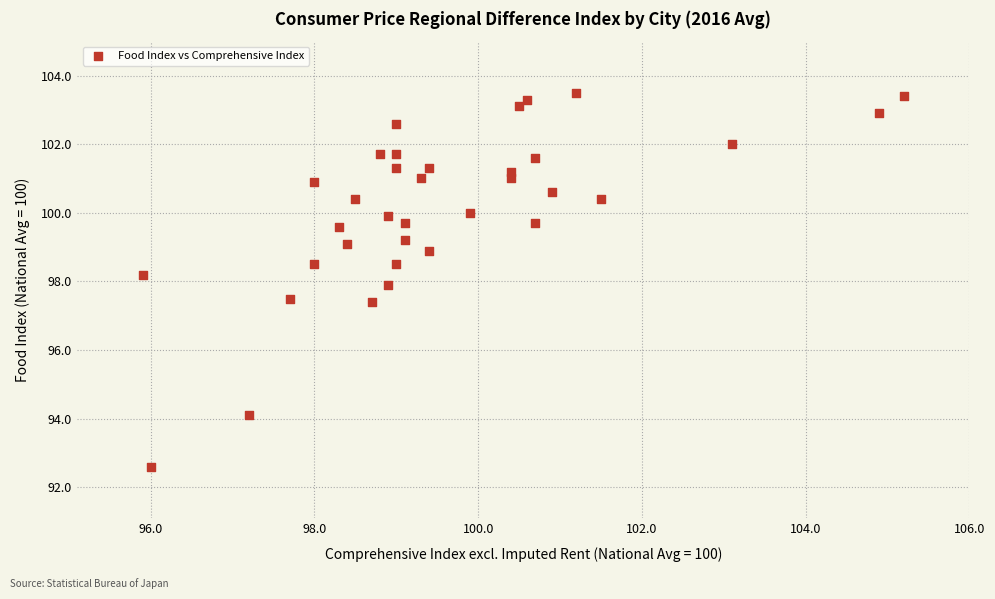

What is the range of Y values (max minus min)?

10.9